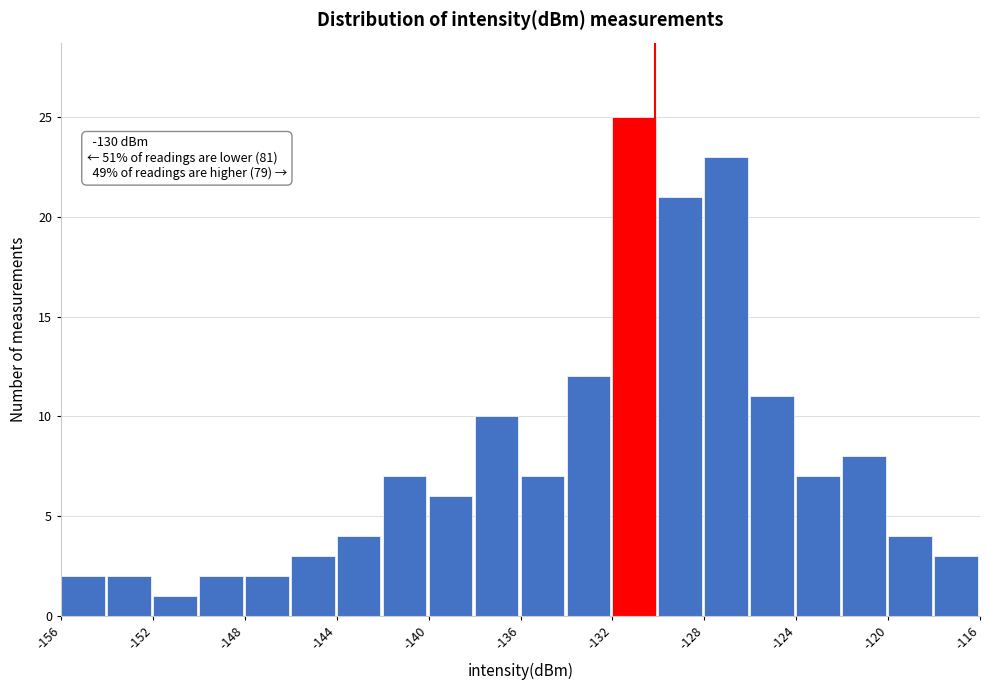

Over which range of the x-axis is the bar tallest?

-132.0 to -130.0